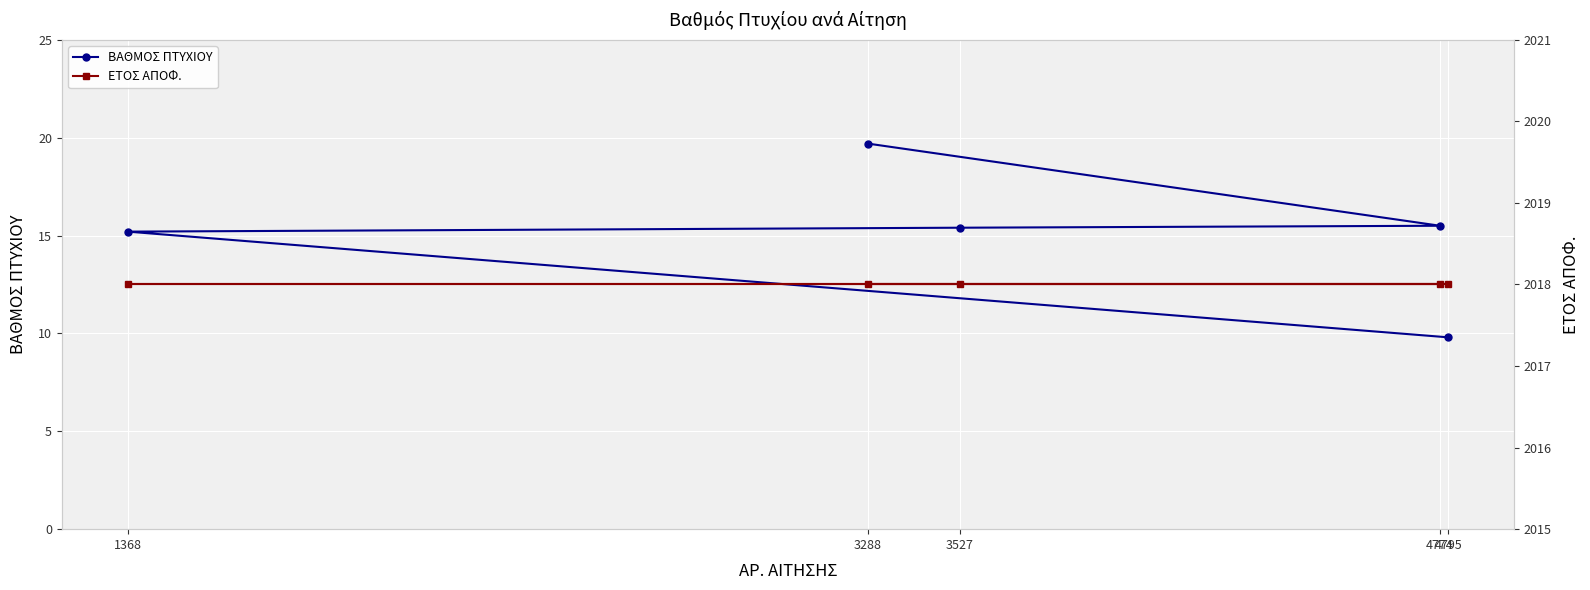

Is this an area chart (filled region under the line)?

No